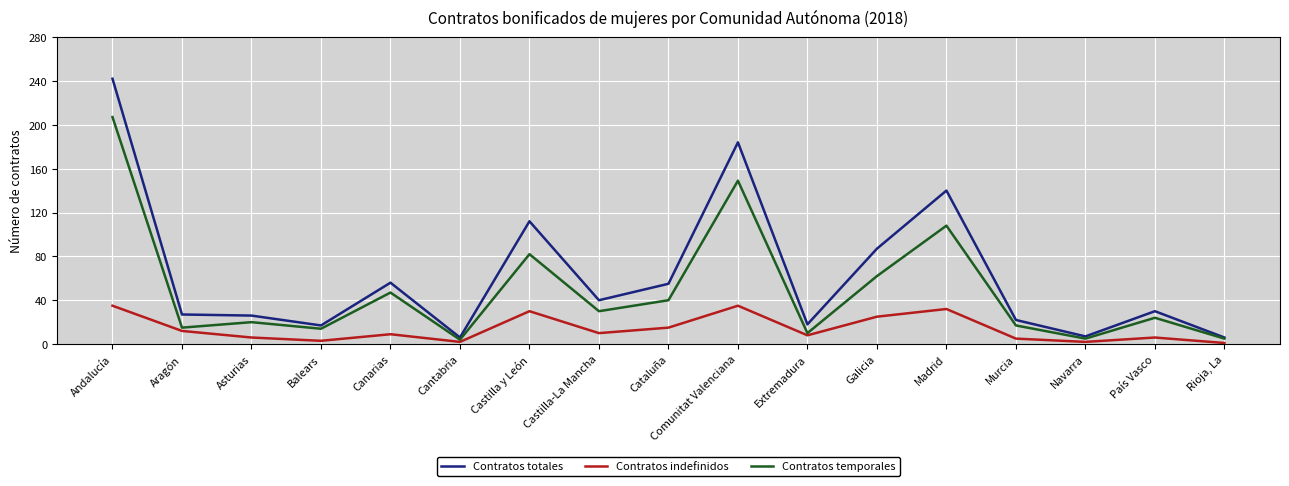

What value does the Contratos totales series have at Asturias?

26